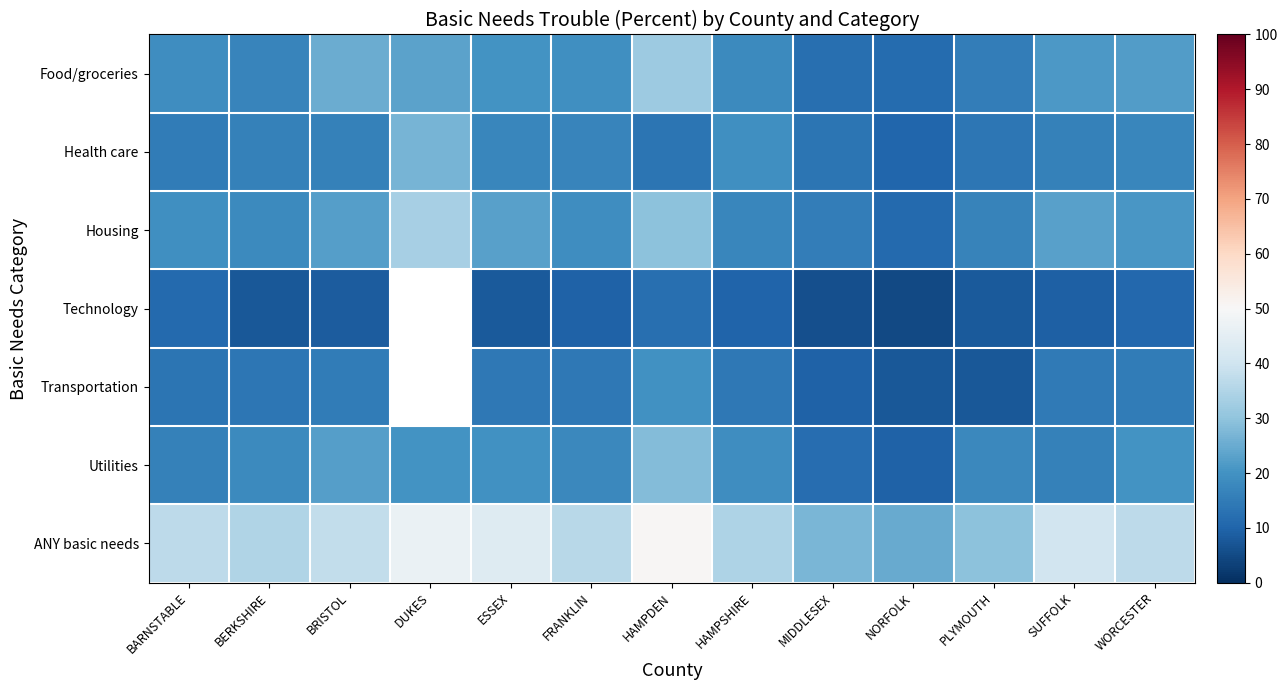

What is the total value across all series at HAMPDEN?

185.5